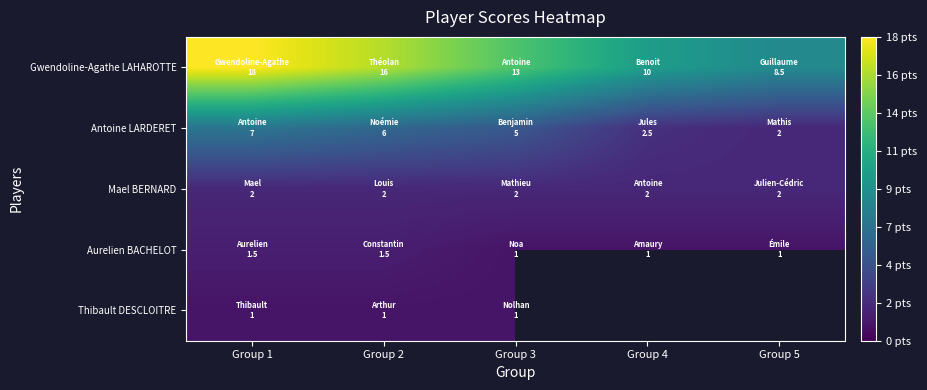

Count the Gwendoline-Agathe LAHAROTTE values in the range 10 to 16.

3